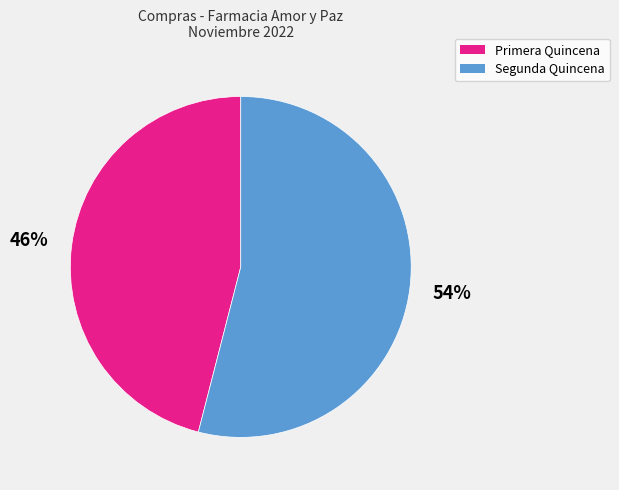

Does any single category account for the majority?

Yes